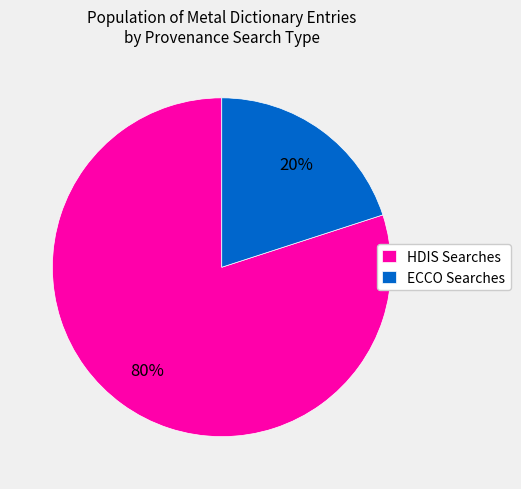

Approximately how many times larger is the value at HDIS Searches compared to ECCO Searches?

4.0